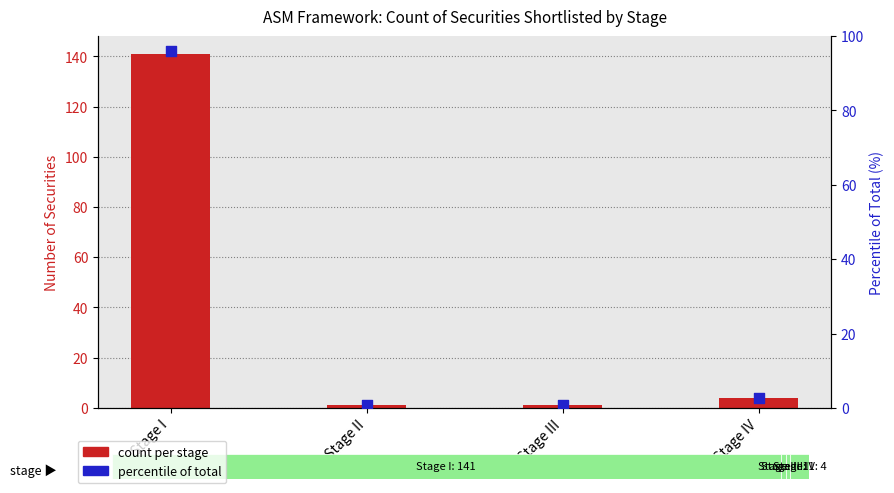

Which series has the largest total across all categories?

count per stage